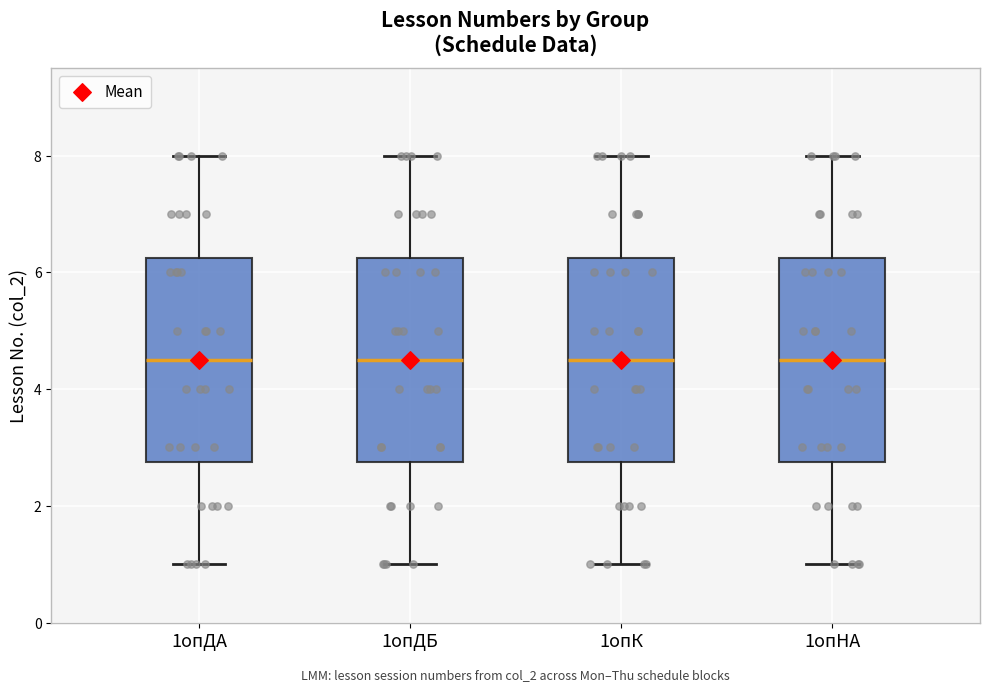

Reading left to right, transcribe this box plot: for each box, give where its median line is, the range the box spans, and where its two whiskers end, as read against the y-axis. The values are not printed on the chart, so give them approximately, as read against the axis.

1опДА: median 4.6, box 2.8 to 6.2, whiskers 1.0 to 8.0
1опДБ: median 4.6, box 2.8 to 6.2, whiskers 1.0 to 8.0
1опК: median 4.6, box 2.8 to 6.2, whiskers 1.0 to 8.0
1опНА: median 4.6, box 2.8 to 6.2, whiskers 1.0 to 8.0